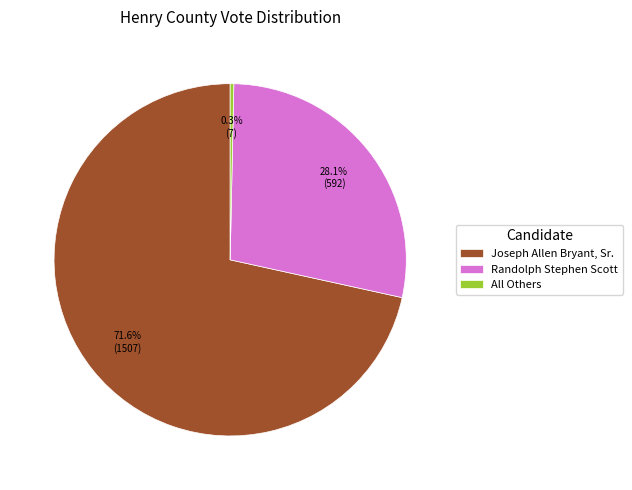

Count the number of slices in the pie.

3